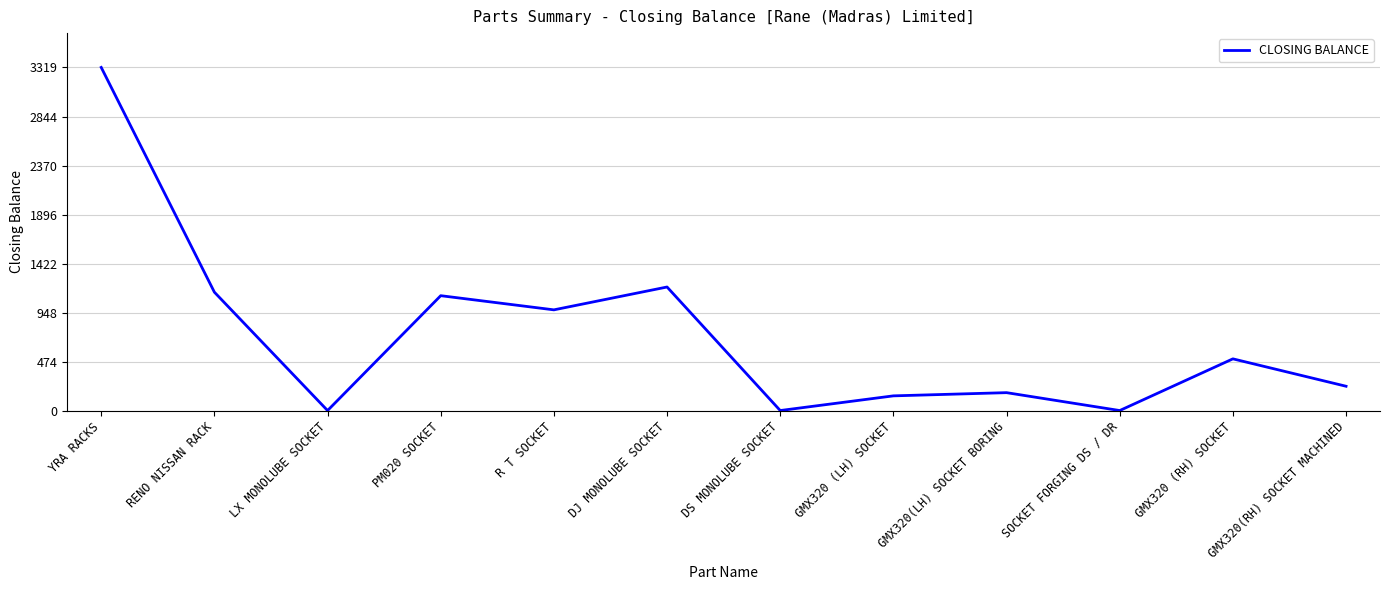

What is the greatest value displayed?

3319